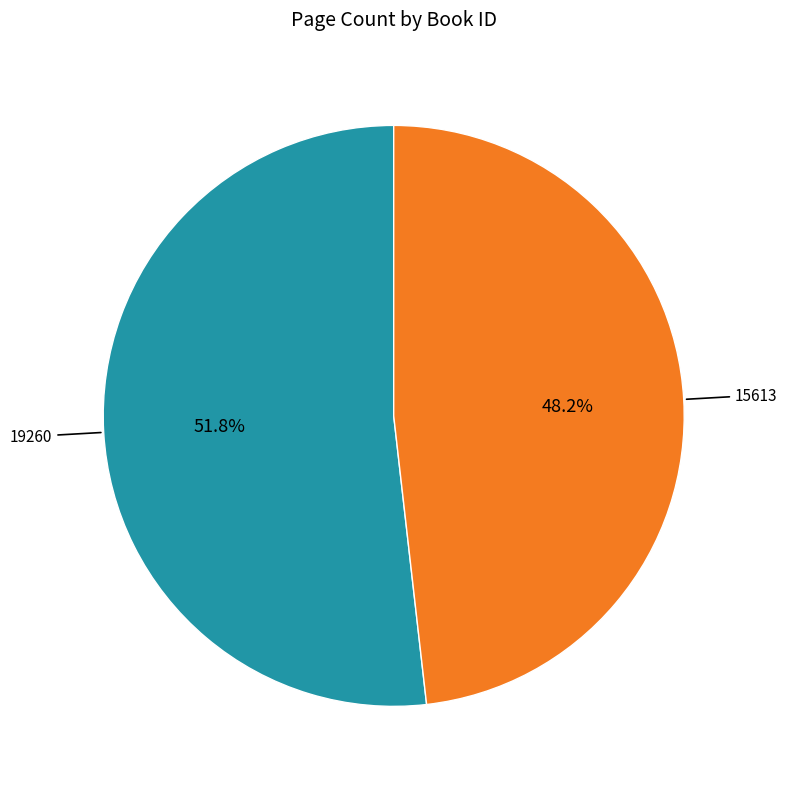

Count the number of slices in the pie.

2